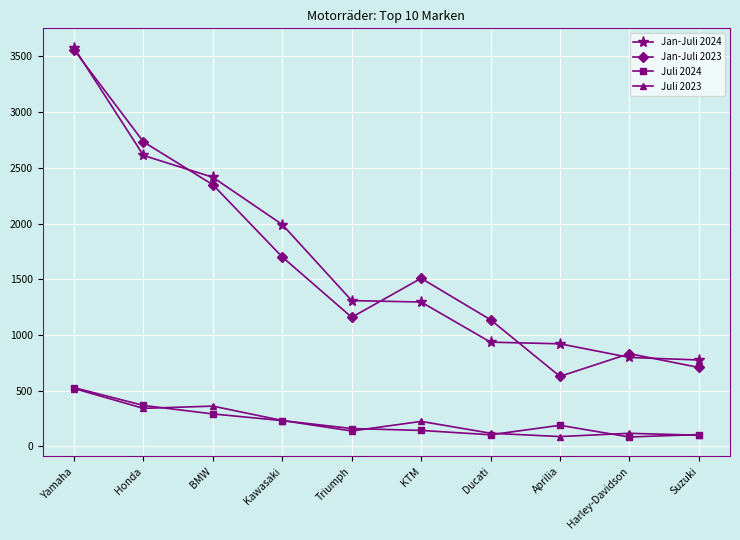

The Jan-Juli 2023 series shows 1017 at KTM. True or false?

False